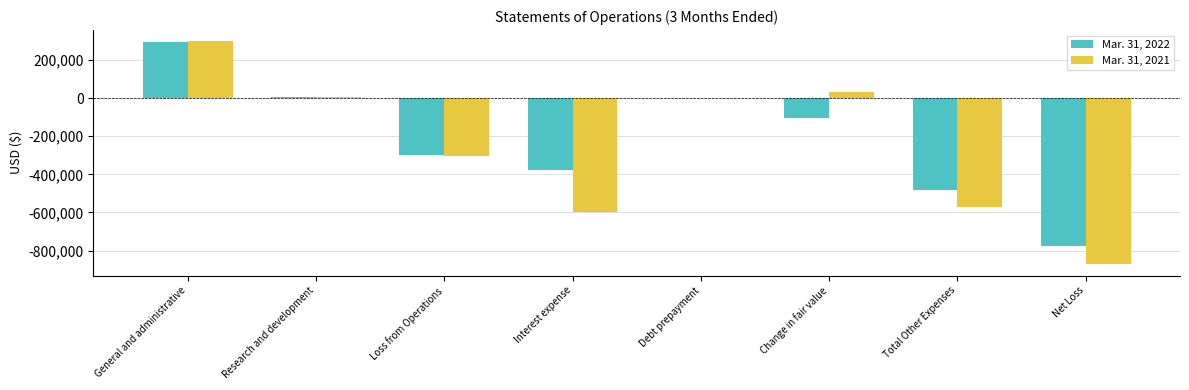

Between Change in fair value and Total Other Expenses, which series saw the biggest shift?

Mar. 31, 2021